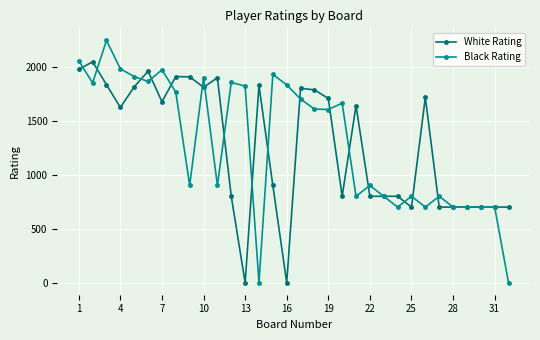

What is the maximum value shown in the chart?

2244